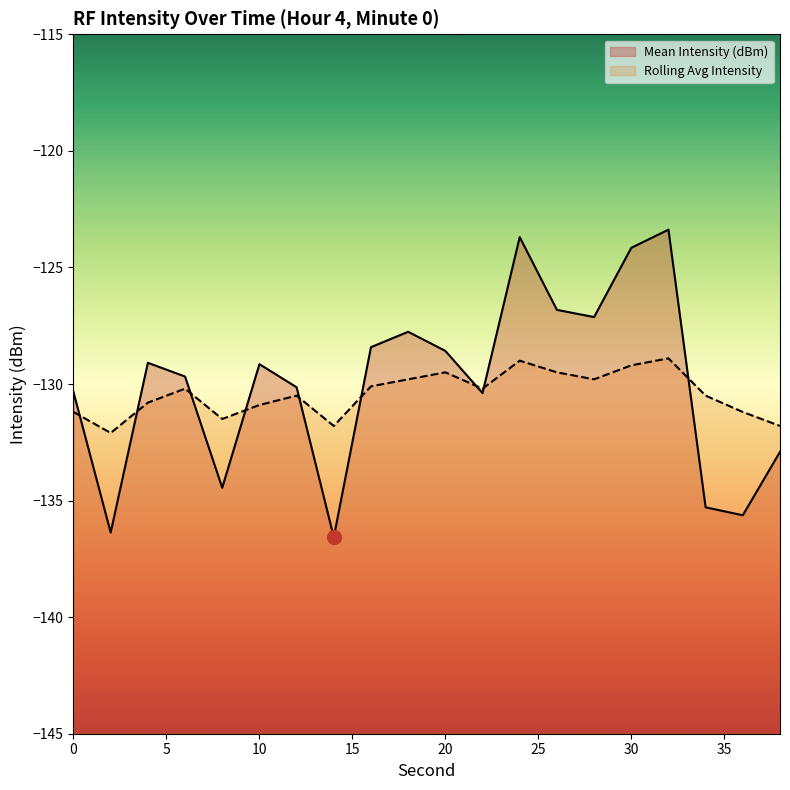

What is the average value of the Mean Intensity (dBm) series?

-130.0